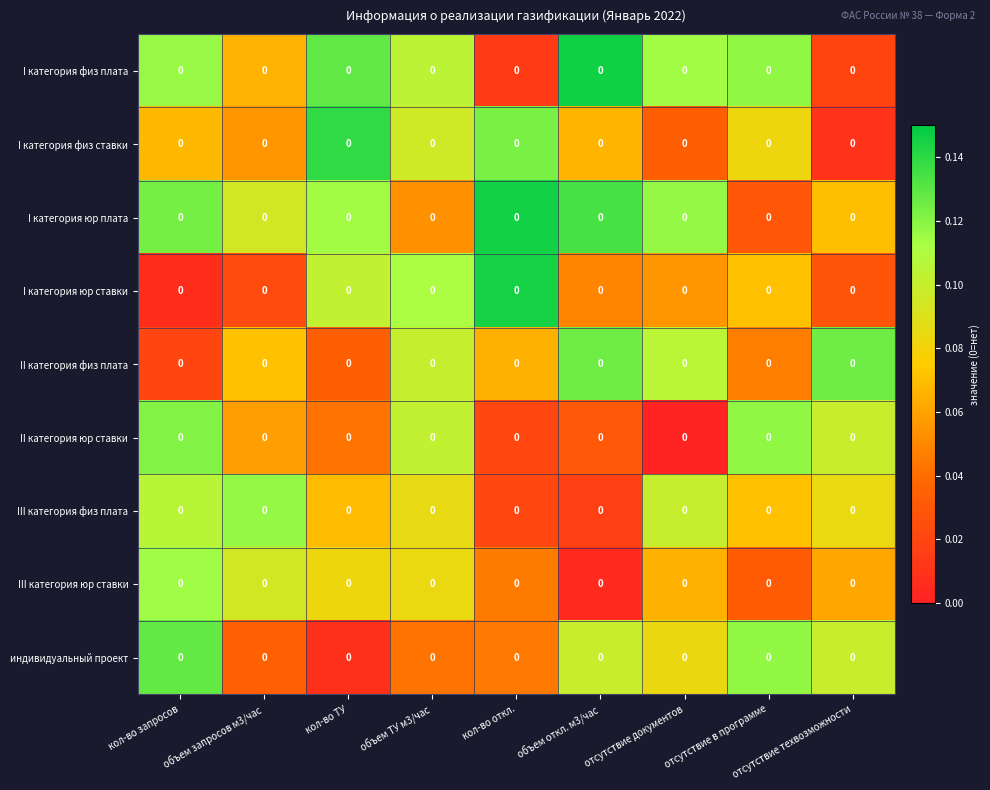

Count the number of categories in the chart.

9